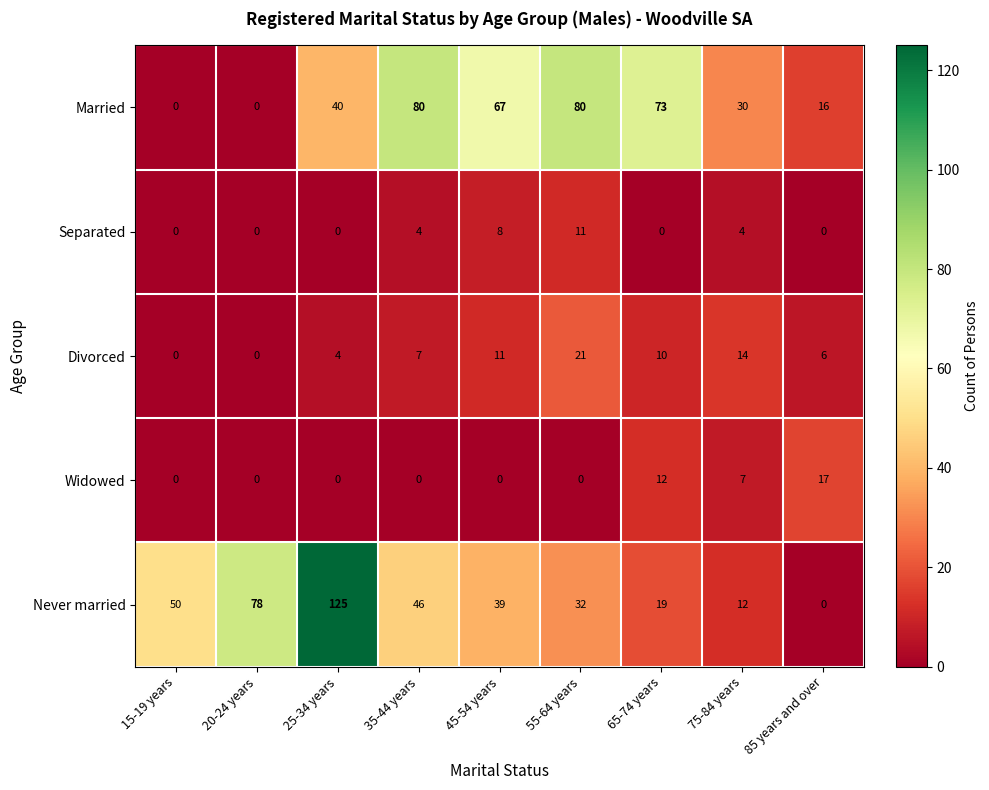

What is the spread (max minus min) of values at 20-24 years?

78